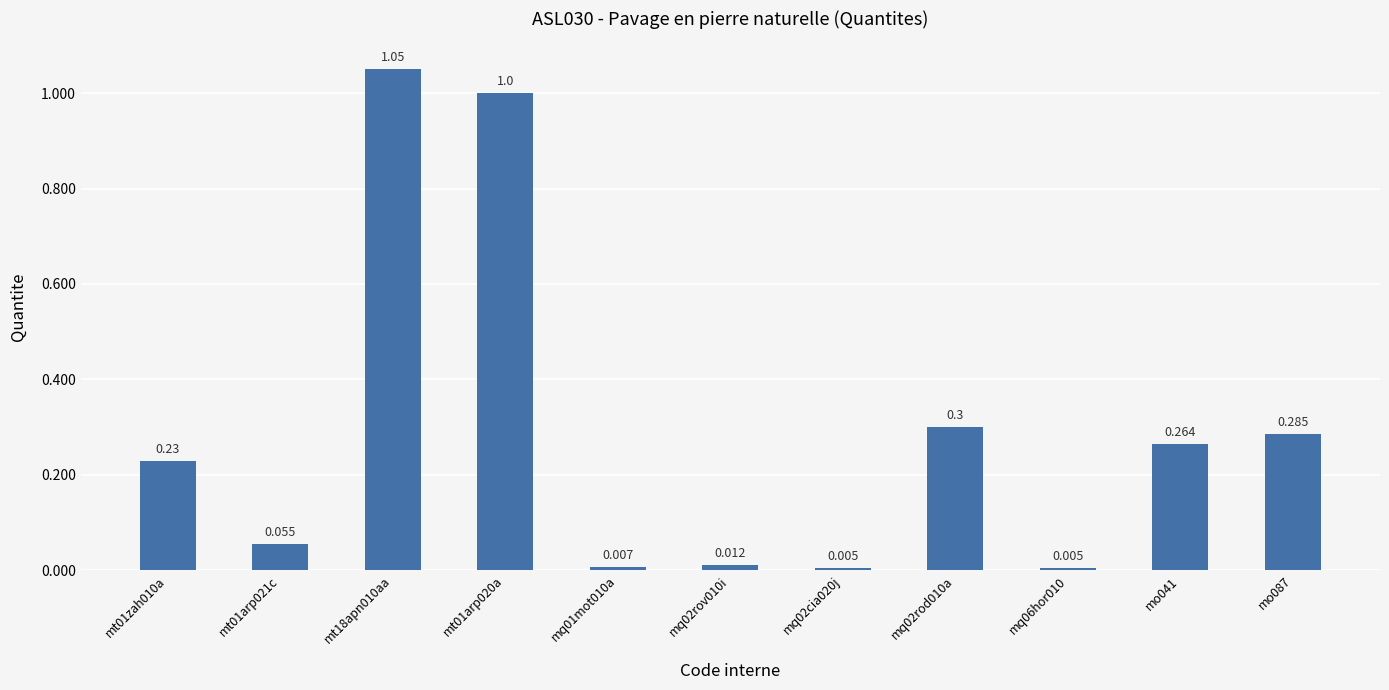

Reading left to right, extract all data points from this chart.

0.2	0.1	1.1	1.0	0.0	0.0	0.0	0.3	0.0	0.3	0.3